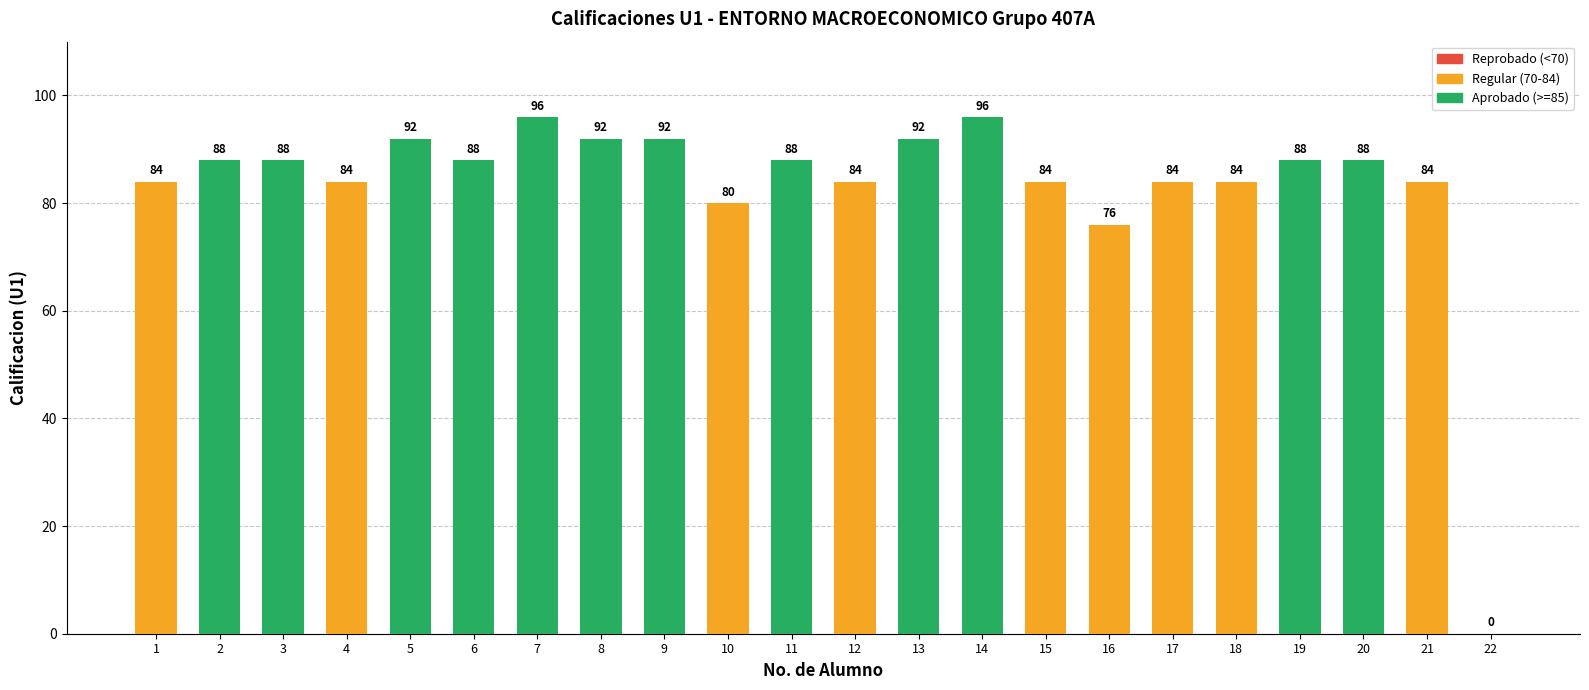

Reading left to right, extract all data points from this chart.

1=84	2=88	3=88	4=84	5=92	6=88	7=96	8=92	9=92	10=80	11=88	12=84	13=92	14=96	15=84	16=76	17=84	18=84	19=88	20=88	21=84	22=0